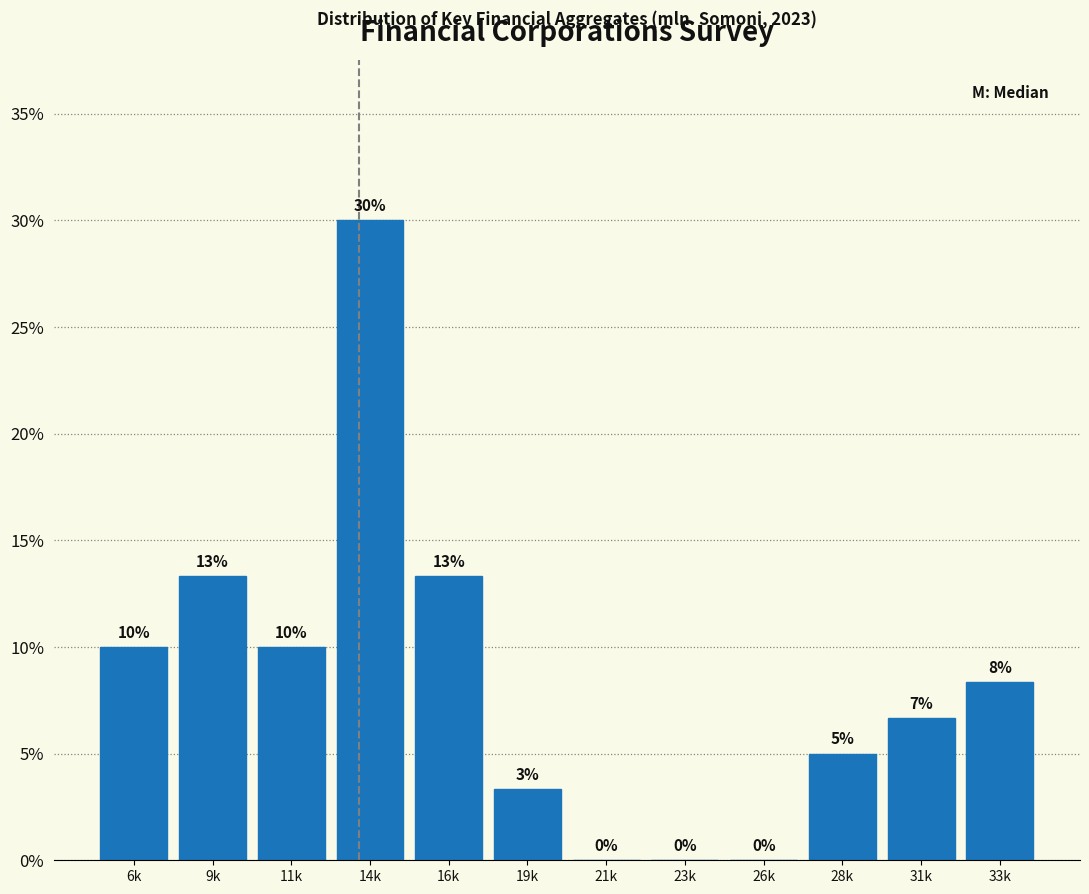

Which has a higher value, 31k or 23k?

31k